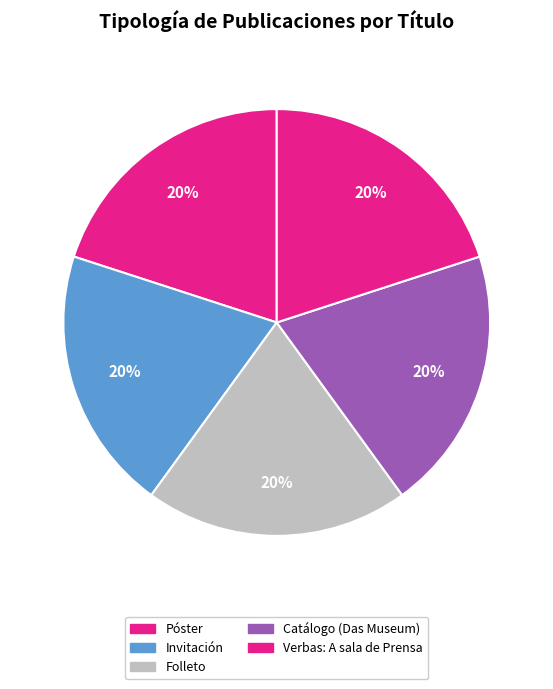

Between Verbas: A sala de Prensa and Póster, which is larger?

Póster